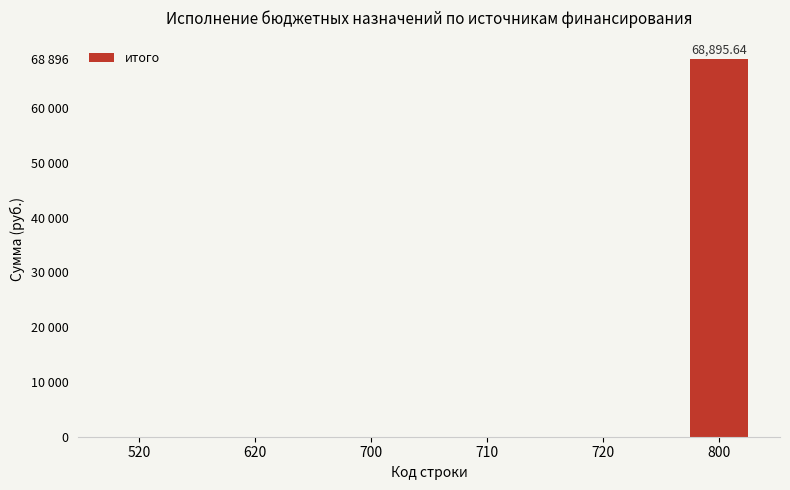

Reading left to right, extract all data points from this chart.

520=0.0	620=0.0	700=0.0	710=0.0	720=0.0	800=68895.6